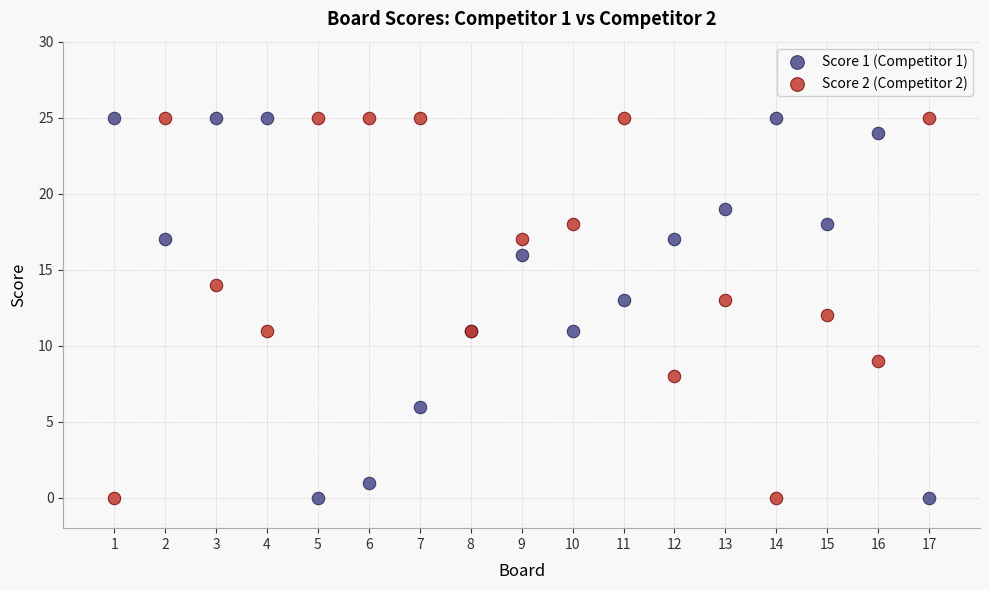

What is the X range (max minus min) for the scatter plot?

16